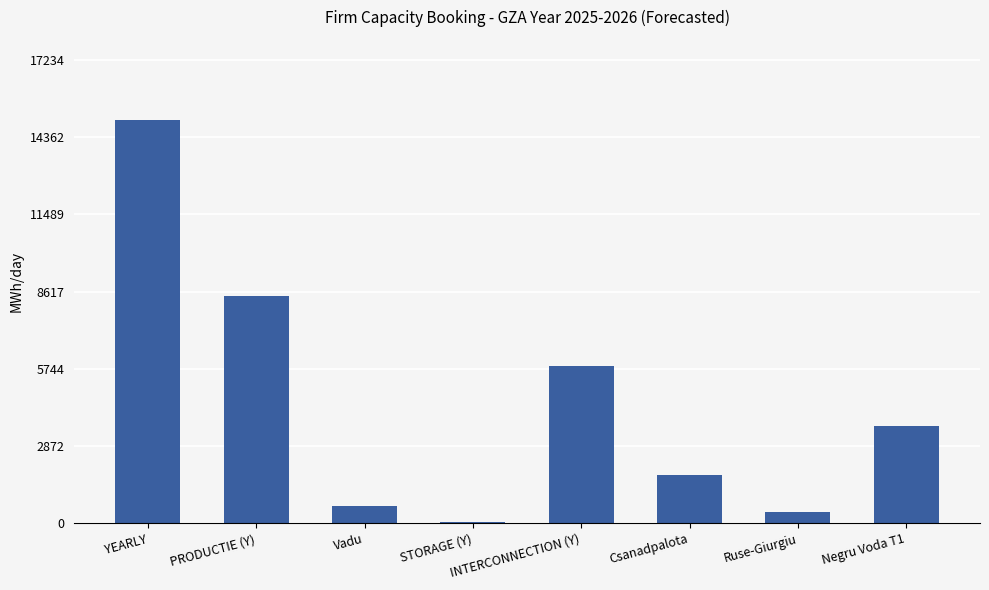

What is the sum of the values at YEARLY and STORAGE (Y)?

15032.3